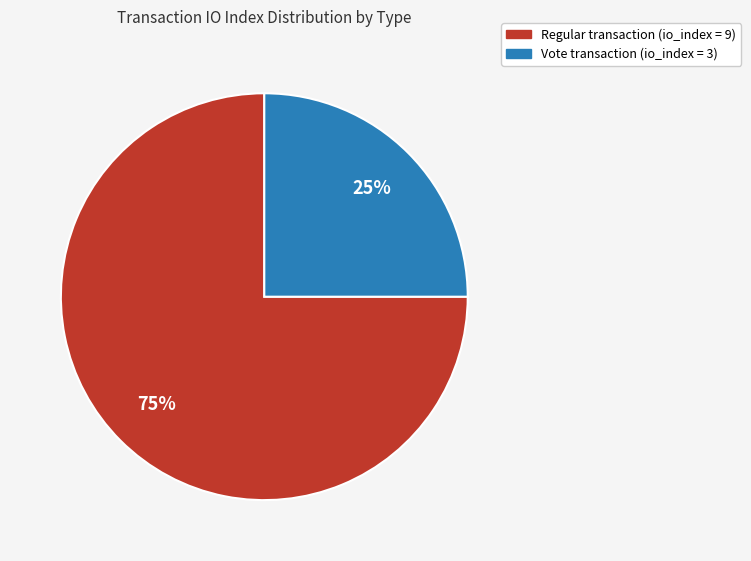

To the nearest percent, what is the difference between the largest and smallest slice percentages?

50%